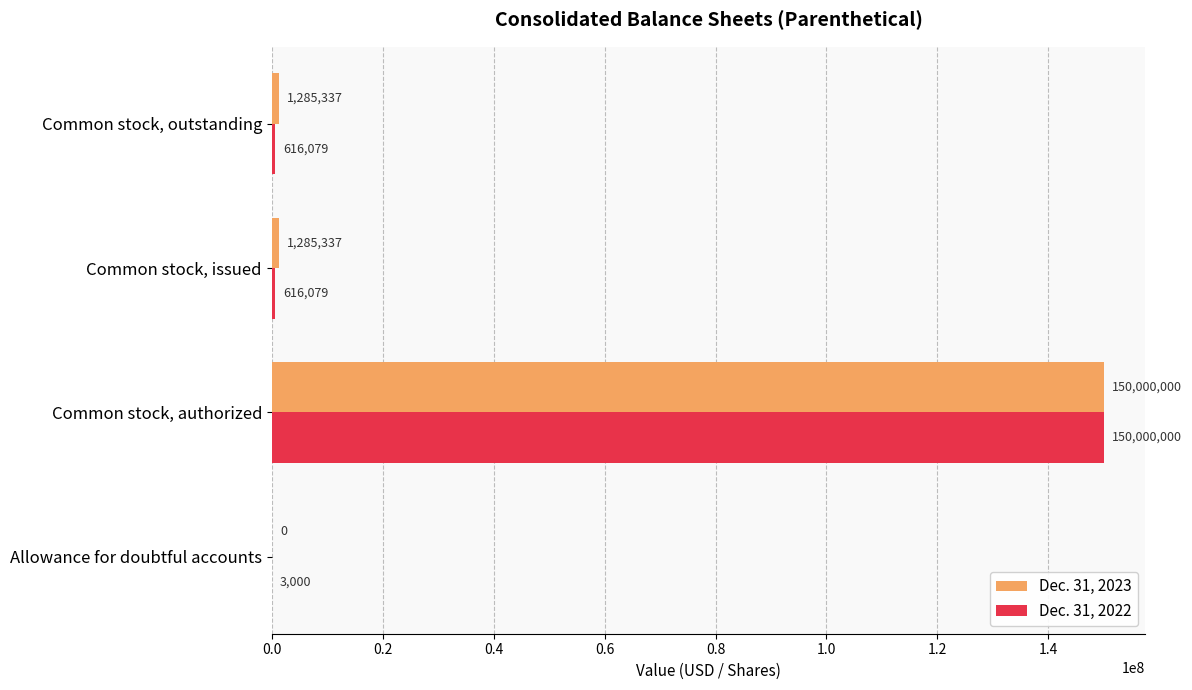

True or false: Dec. 31, 2022 has a value of 616079 at Common stock, issued.

True